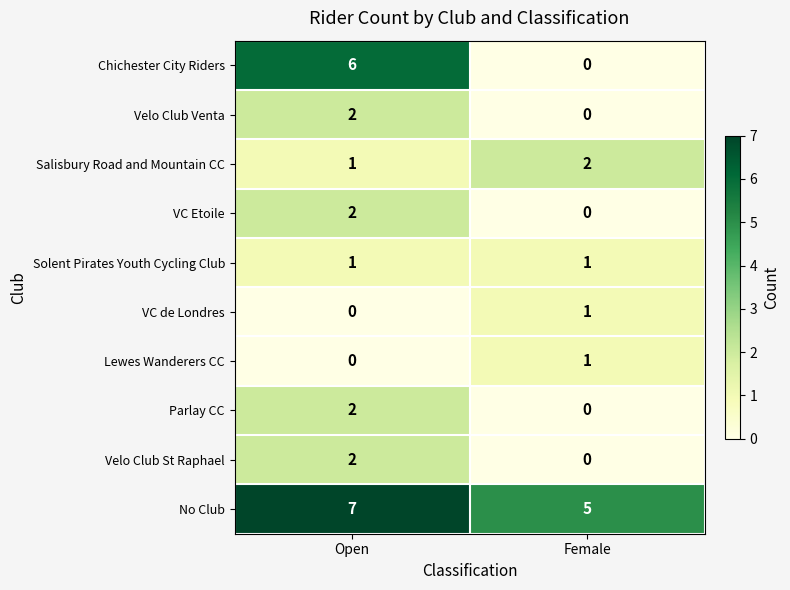

What is the total value across all series at Open?

23